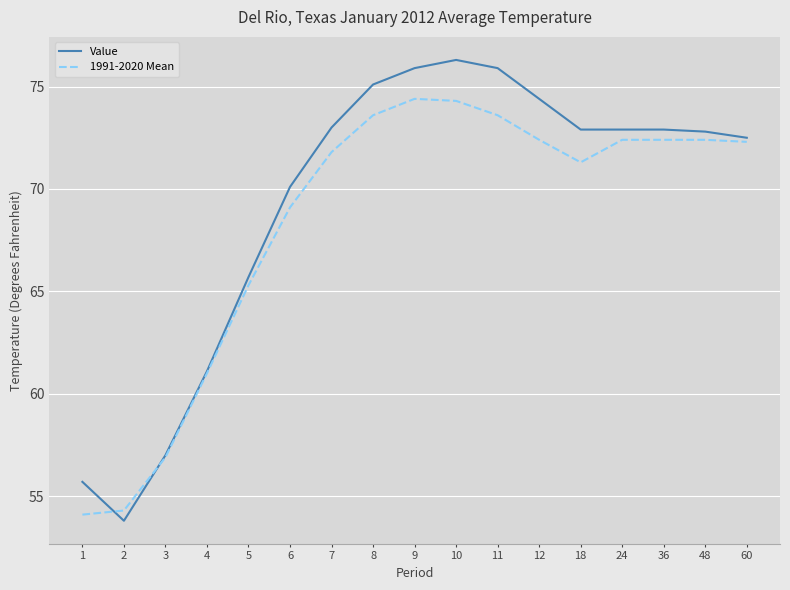

How many lines are shown in the chart?

2